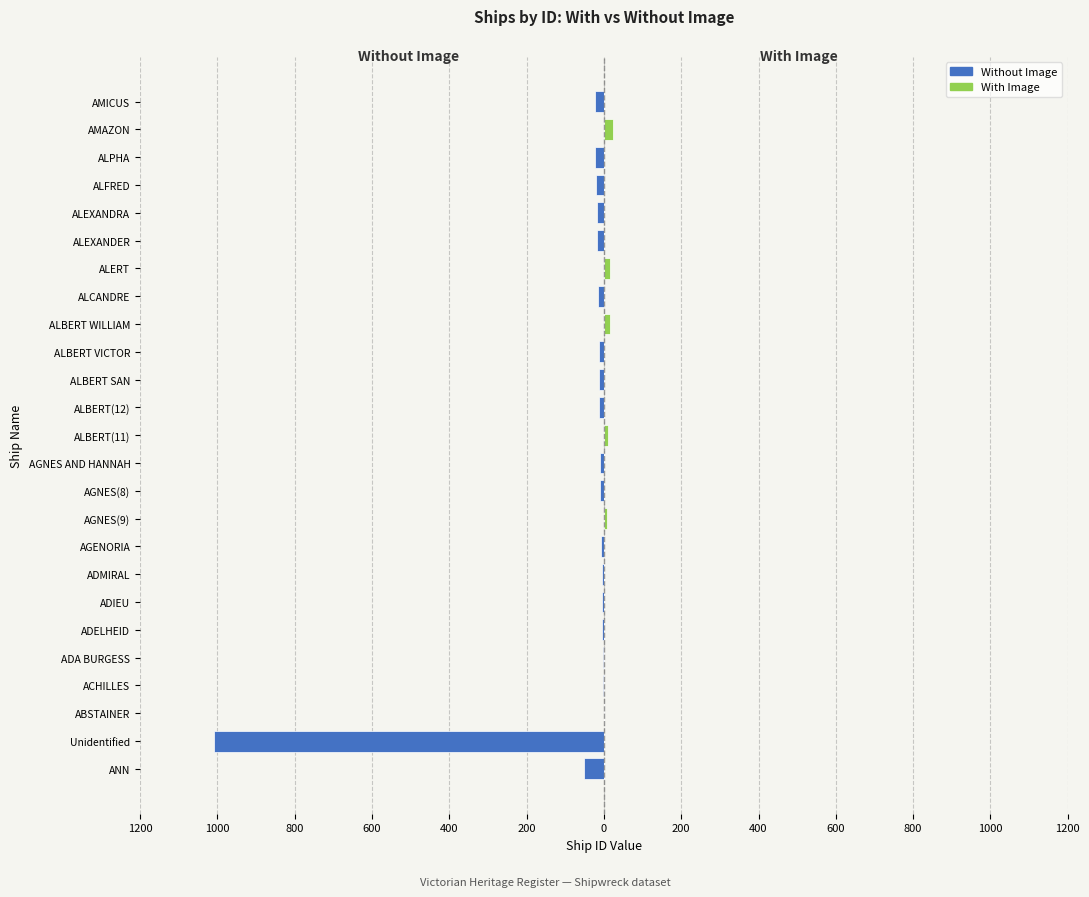

Does the chart contain any negative values?

Yes